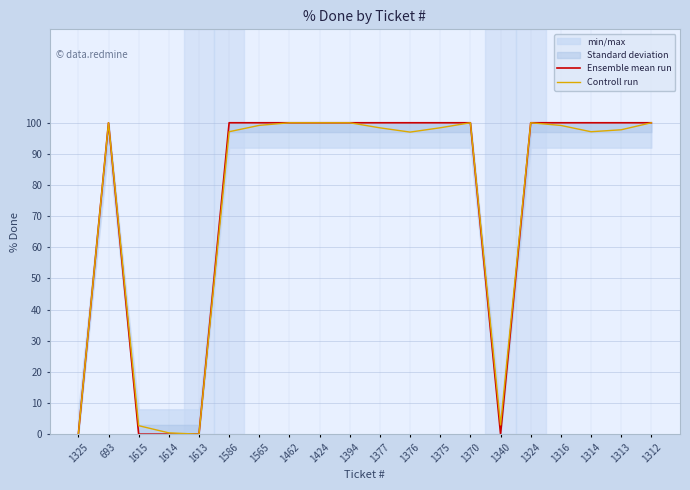

Rank the series by their maximum value, from lowest to highest.

Ensemble mean run, Controll run